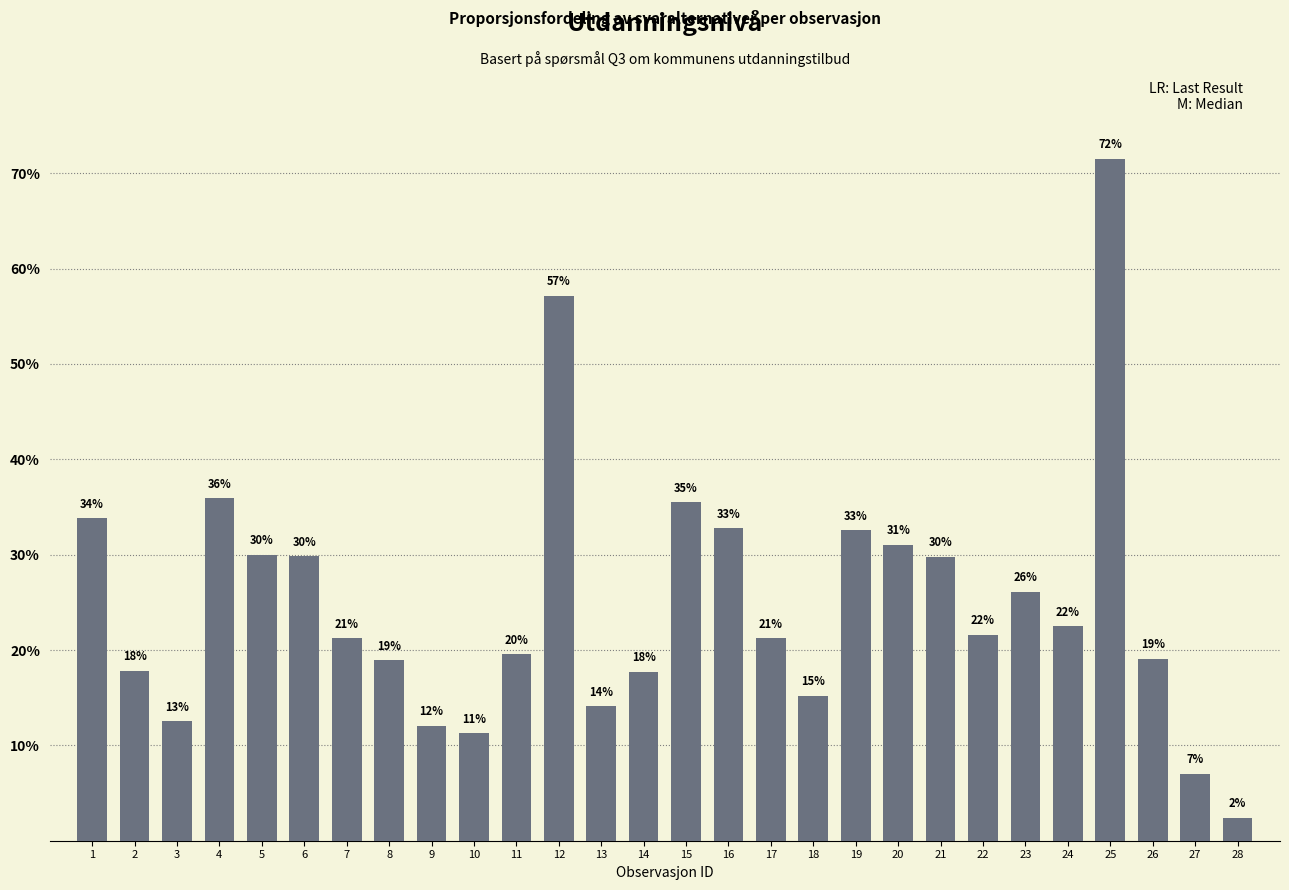

Are the bars horizontal?

No